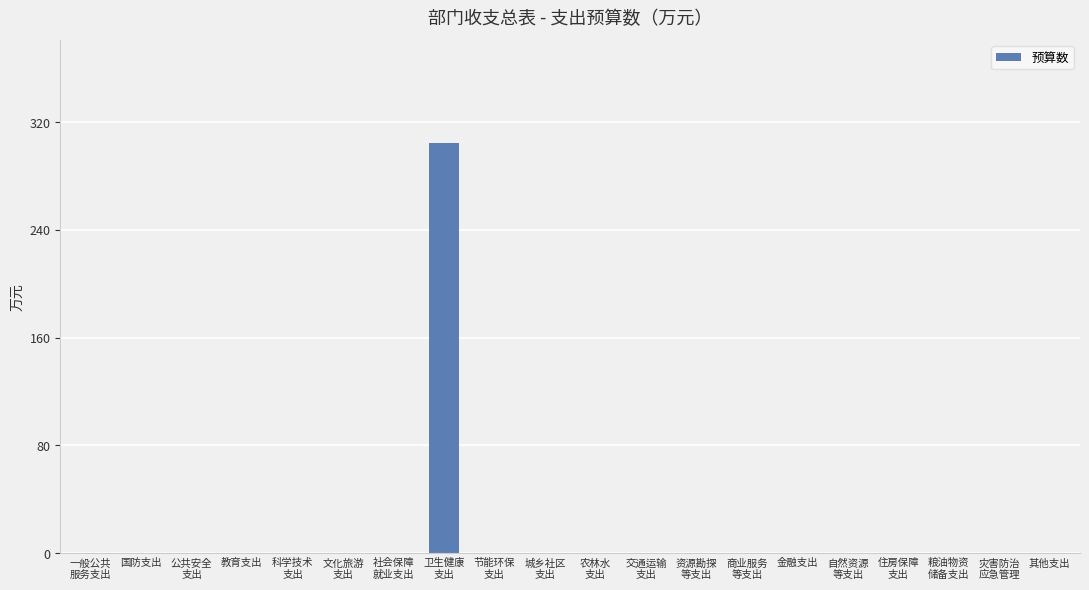

What is the maximum value shown in the chart?

304.7